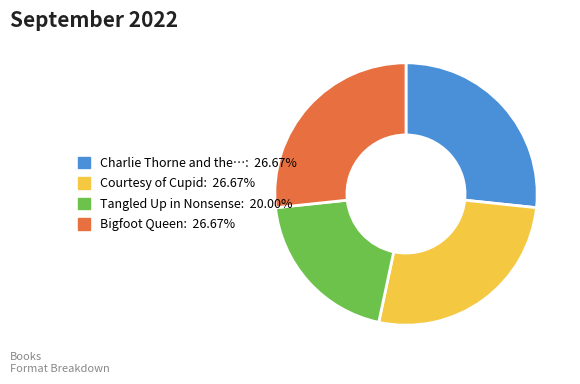

Is there a majority slice in this chart?

No